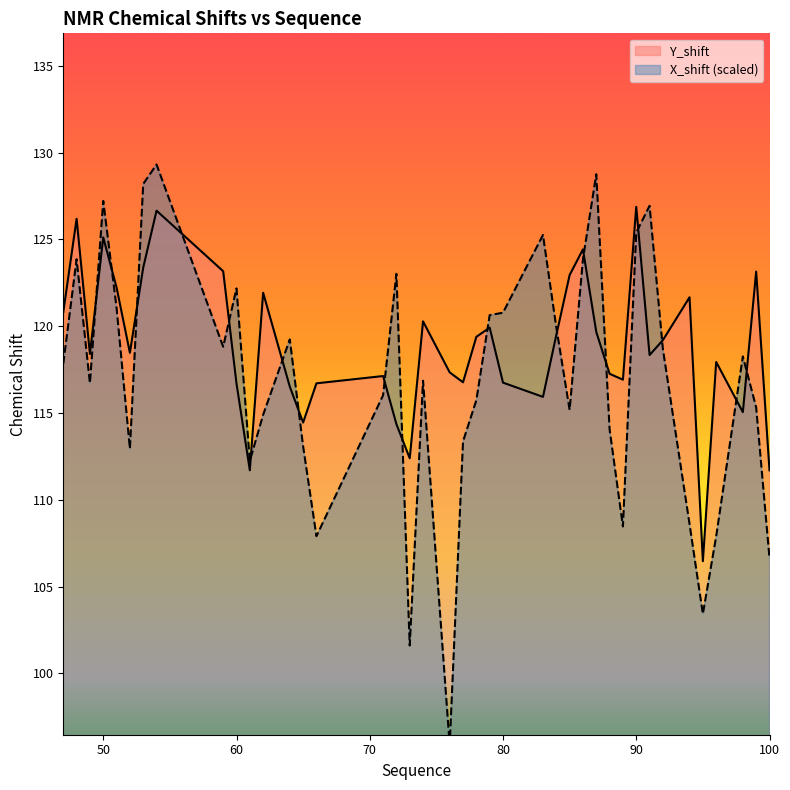

True or false: X_shift has a value of 123.0 at 72.

True